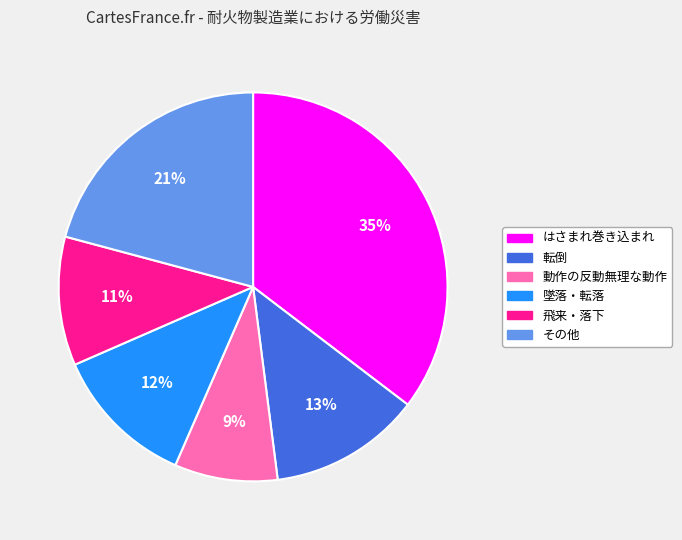

Approximately how many times larger is the value at 動作の反動無理な動作 compared to 転倒?

0.7